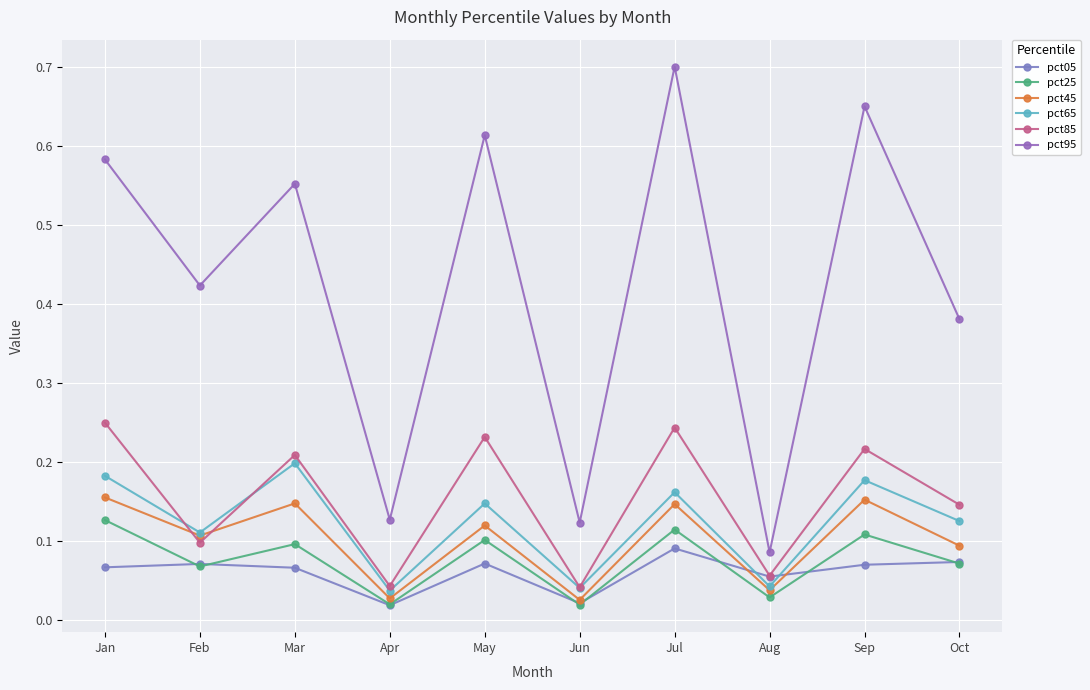

At which label does pct65 reach its peak?

Mar